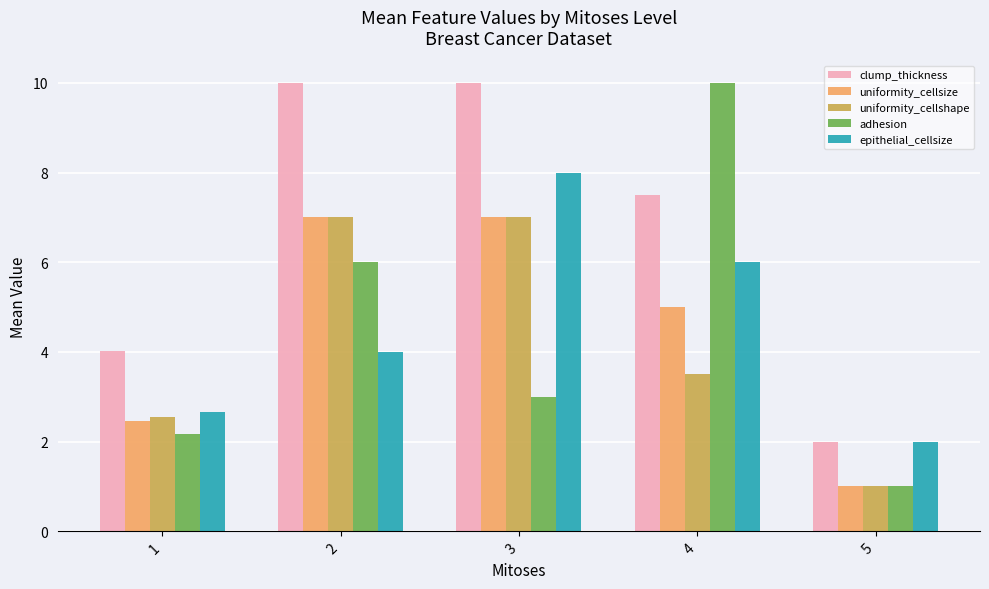

Reading left to right, what are all the values shown in this chart?

clump_thickness: 4.0	10.0	10.0	7.5	2.0
uniformity_cellsize: 2.5	7.0	7.0	5.0	1.0
uniformity_cellshape: 2.5	7.0	7.0	3.5	1.0
adhesion: 2.2	6.0	3.0	10.0	1.0
epithelial_cellsize: 2.7	4.0	8.0	6.0	2.0